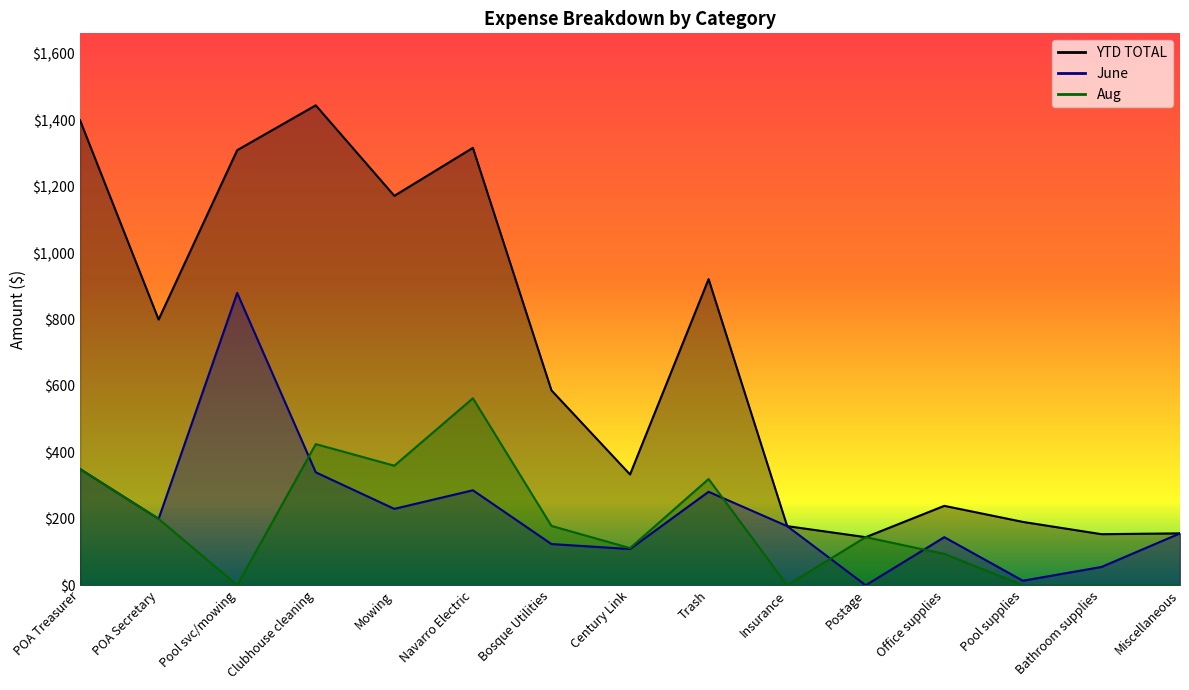

True or false: Aug and YTD TOTAL cross at least once.

False